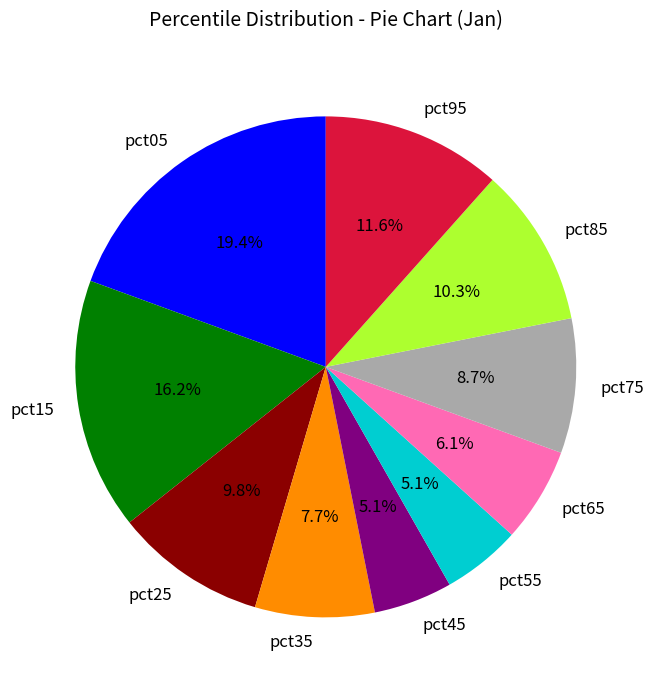

What is the largest slice in the pie chart?

pct05